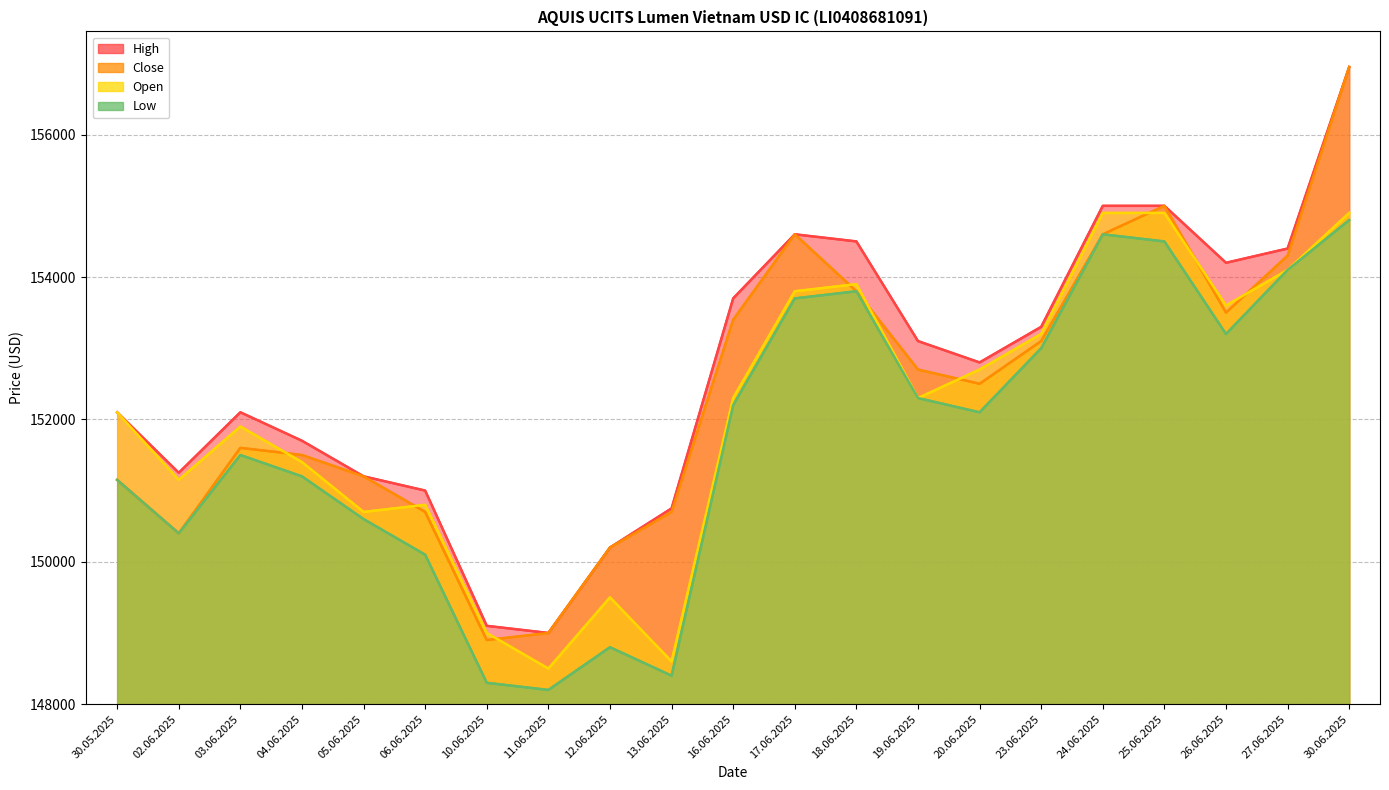

Reading left to right, extract all data points from this chart.

High: 30.05.2025=152100	02.06.2025=151250	03.06.2025=152100	04.06.2025=151700	05.06.2025=151200	06.06.2025=151000	10.06.2025=149100	11.06.2025=149000	12.06.2025=150200	13.06.2025=150750	16.06.2025=153700	17.06.2025=154600	18.06.2025=154500	19.06.2025=153100	20.06.2025=152800	23.06.2025=153300	24.06.2025=155000	25.06.2025=155000	26.06.2025=154200	27.06.2025=154400	30.06.2025=156950
Close: 30.05.2025=151150	02.06.2025=150400	03.06.2025=151600	04.06.2025=151500	05.06.2025=151200	06.06.2025=150700	10.06.2025=148900	11.06.2025=149000	12.06.2025=150200	13.06.2025=150700	16.06.2025=153400	17.06.2025=154600	18.06.2025=153800	19.06.2025=152700	20.06.2025=152500	23.06.2025=153100	24.06.2025=154600	25.06.2025=155000	26.06.2025=153500	27.06.2025=154300	30.06.2025=156950
Open: 30.05.2025=152100	02.06.2025=151150	03.06.2025=151900	04.06.2025=151400	05.06.2025=150700	06.06.2025=150800	10.06.2025=149000	11.06.2025=148500	12.06.2025=149500	13.06.2025=148600	16.06.2025=152300	17.06.2025=153800	18.06.2025=153900	19.06.2025=152300	20.06.2025=152700	23.06.2025=153200	24.06.2025=154900	25.06.2025=154900	26.06.2025=153600	27.06.2025=154100	30.06.2025=154900
Low: 30.05.2025=151150	02.06.2025=150400	03.06.2025=151500	04.06.2025=151200	05.06.2025=150600	06.06.2025=150100	10.06.2025=148300	11.06.2025=148200	12.06.2025=148800	13.06.2025=148400	16.06.2025=152200	17.06.2025=153700	18.06.2025=153800	19.06.2025=152300	20.06.2025=152100	23.06.2025=153000	24.06.2025=154600	25.06.2025=154500	26.06.2025=153200	27.06.2025=154100	30.06.2025=154800